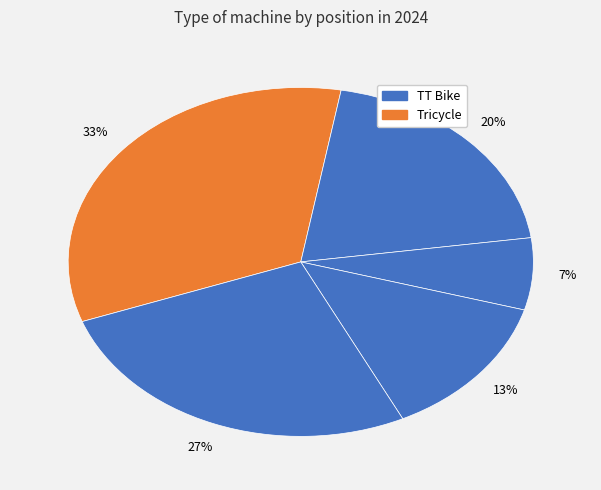

Count the number of slices in the pie.

5